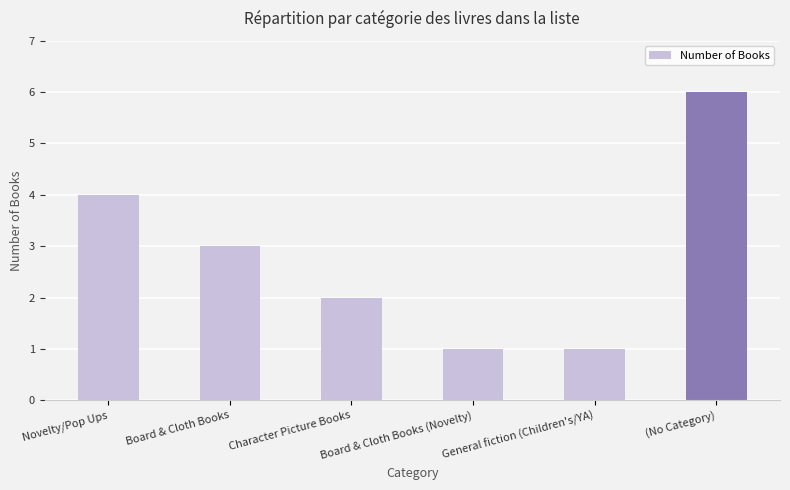

Reading left to right, list all the values displayed in this chart.

4	3	2	1	1	6